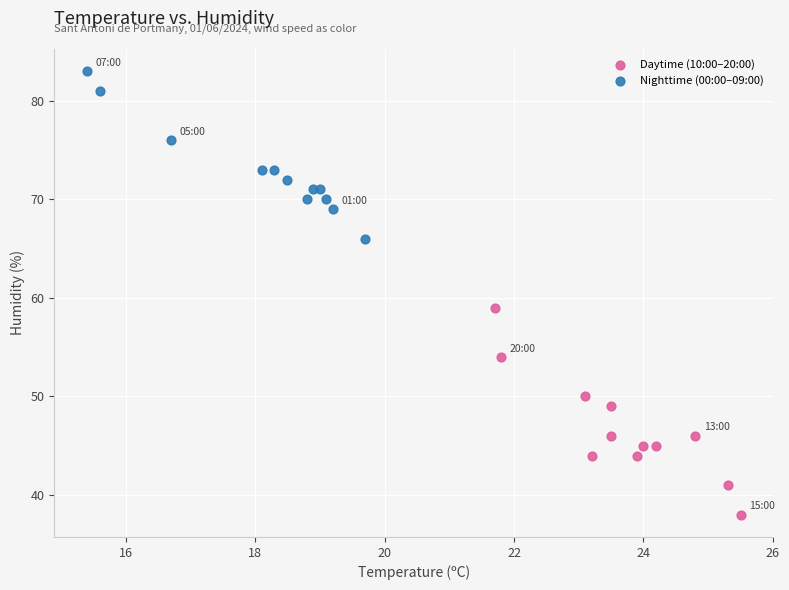

Which series contains the lowest Y value?

Daytime (10:00–20:00)